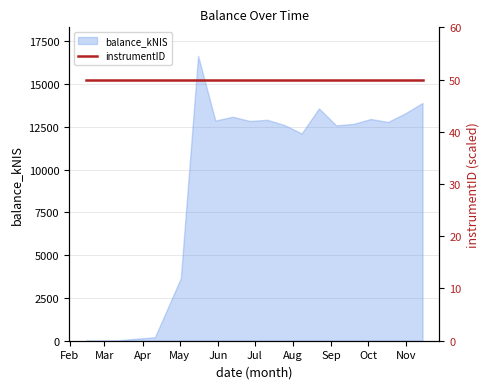

Between 2019-10-03 and 2019-10-31, which is larger?

2019-10-31